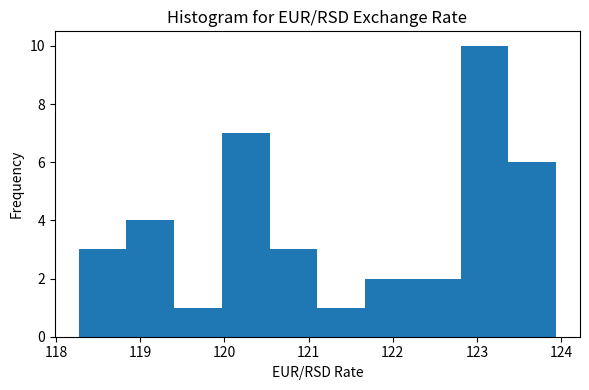

Reading left to right, transcribe this chart: for each bar, give the range it covers on the x-axis and its height. Neither the bar edges nor the heights are printed on the chart, so give them approximately, as read against the axes.

118.3 to 118.8: 3
118.8 to 119.4: 4
119.4 to 120.0: 1
120.0 to 120.5: 7
120.5 to 121.1: 3
121.1 to 121.7: 1
121.7 to 122.2: 2
122.2 to 122.8: 2
122.8 to 123.4: 10
123.4 to 123.9: 6